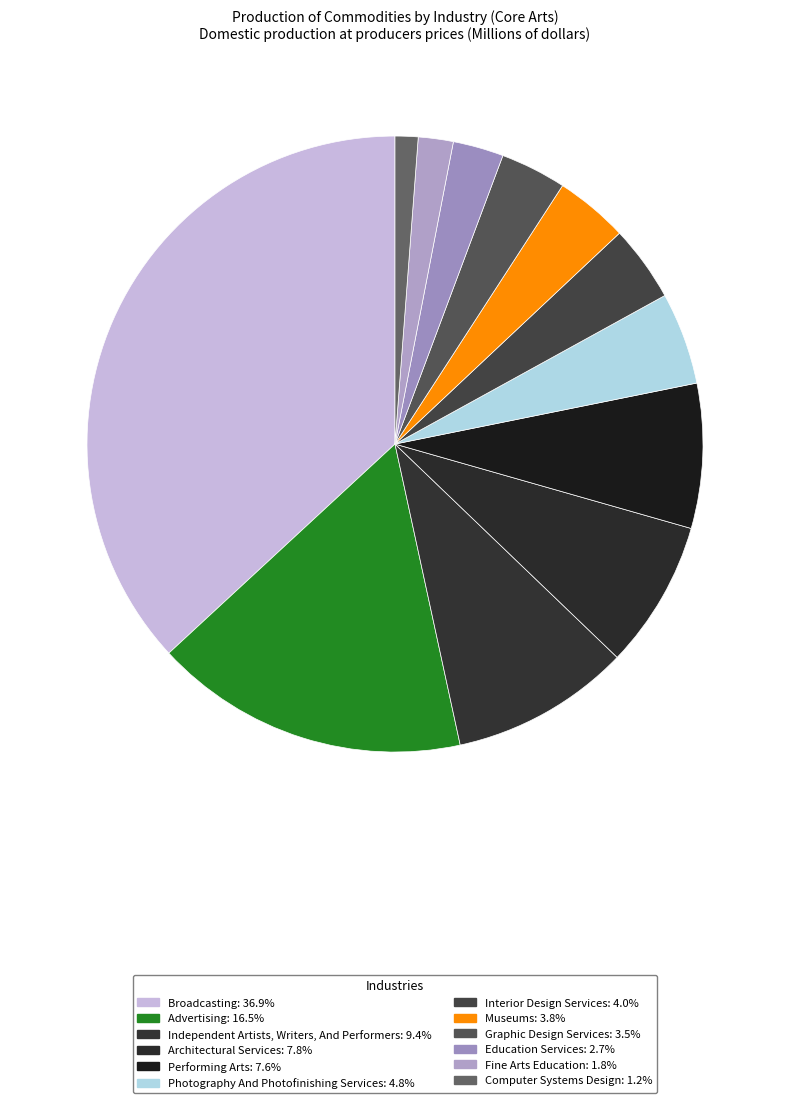

To the nearest percent, what is the difference between the largest and smallest slice percentages?

36%